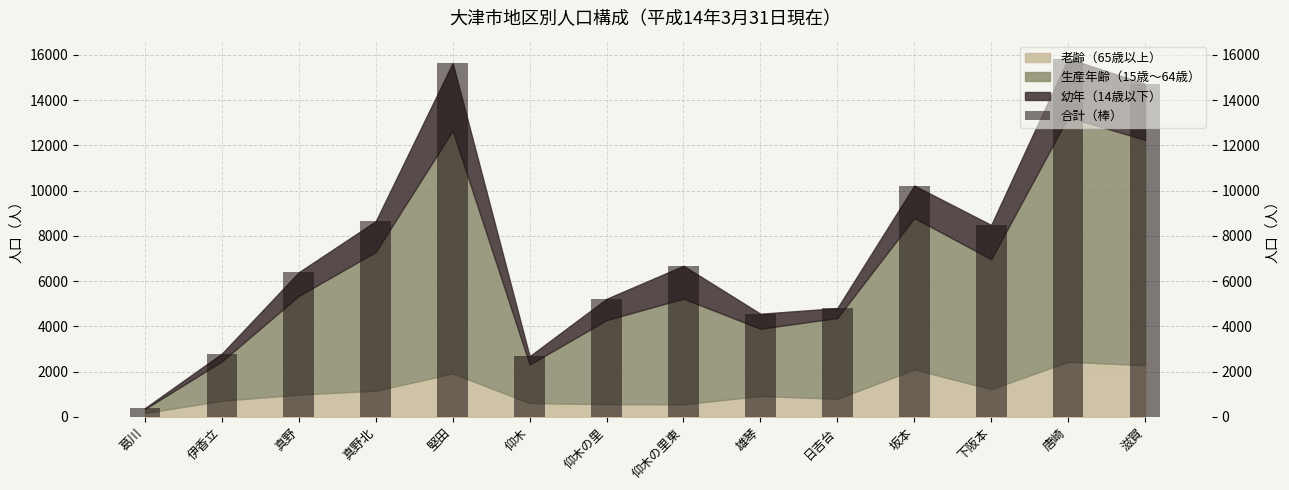

Does the chart contain stacked bars?

No